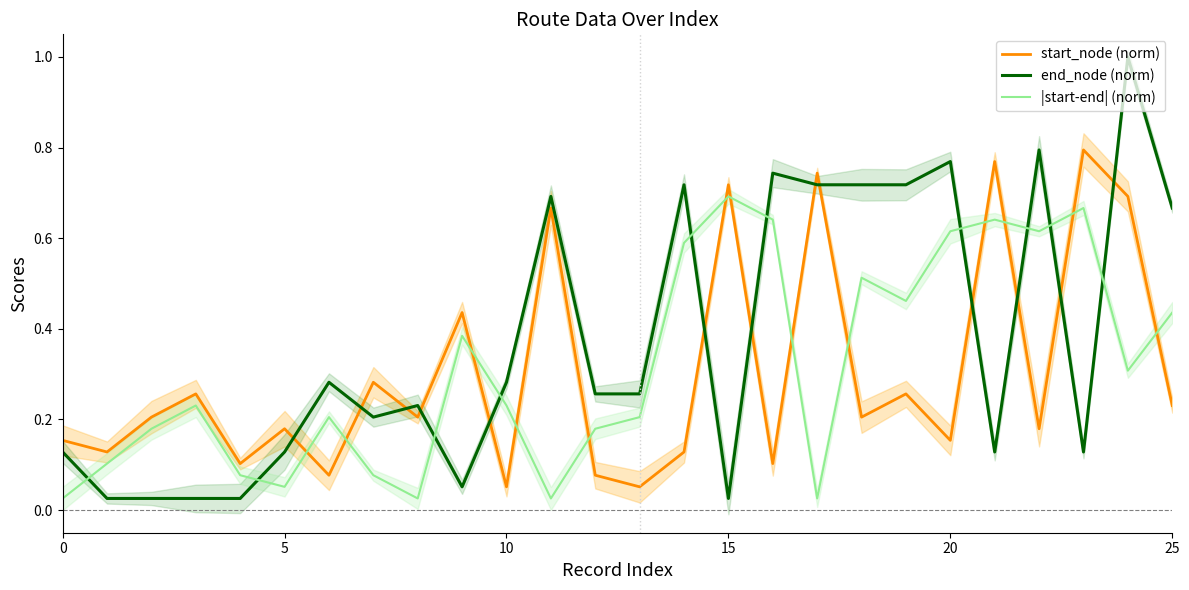

At which category is the sum across all series the highest?

24